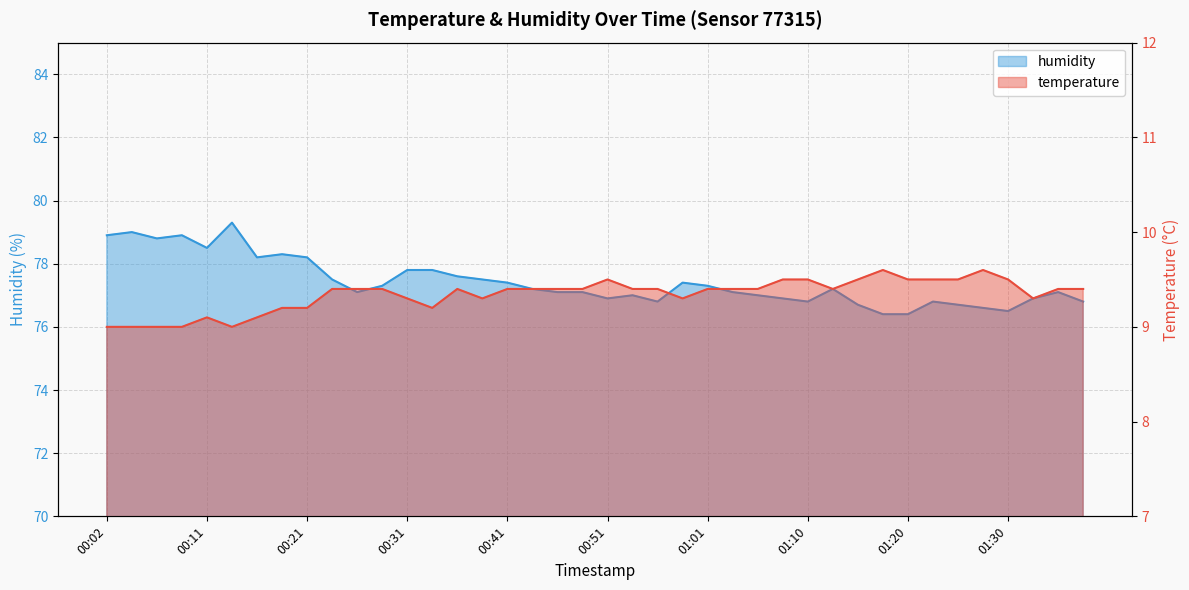

How many interior local valleys does the humidity series have?

8